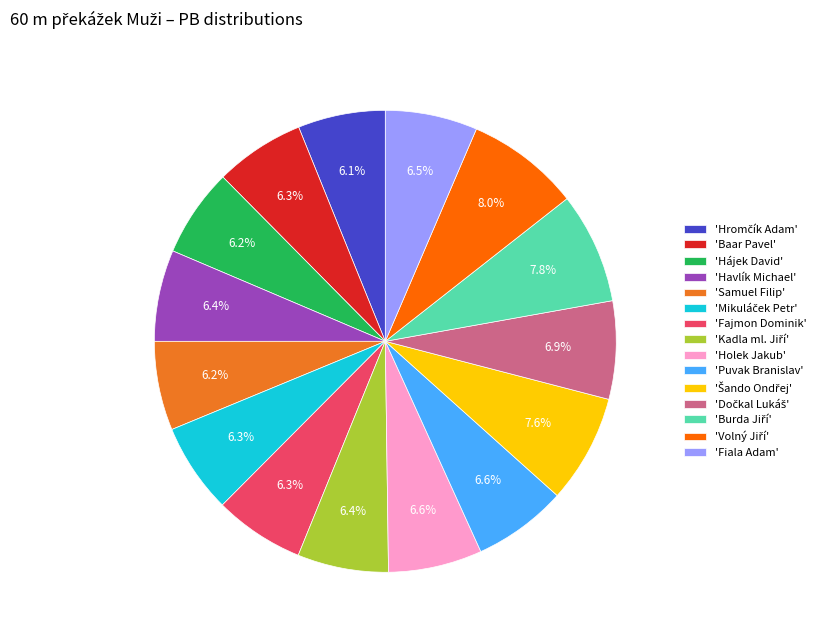

What portion of the pie excludes 'Baar Pavel'?

93.7%